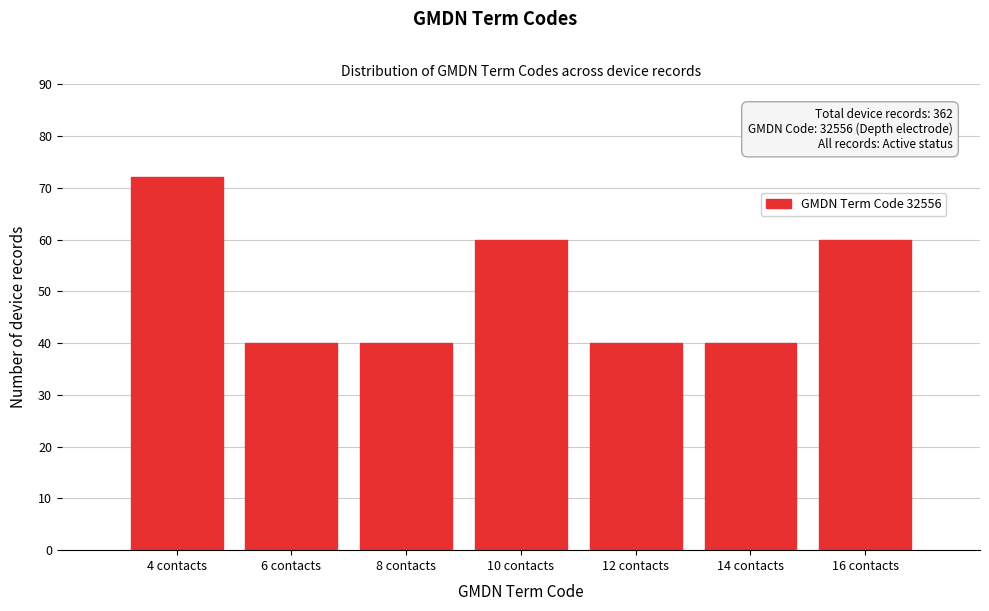

Reading left to right, transcribe all the data shown in this chart.

72	40	40	60	40	40	60